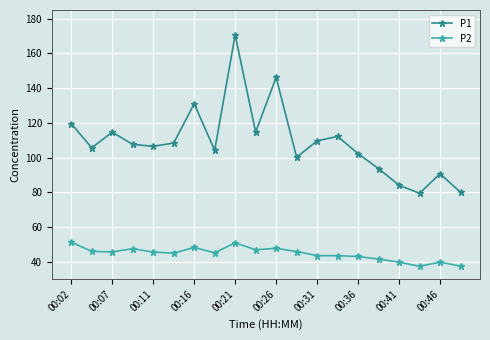

True or false: P1 and P2 intersect in this chart.

False